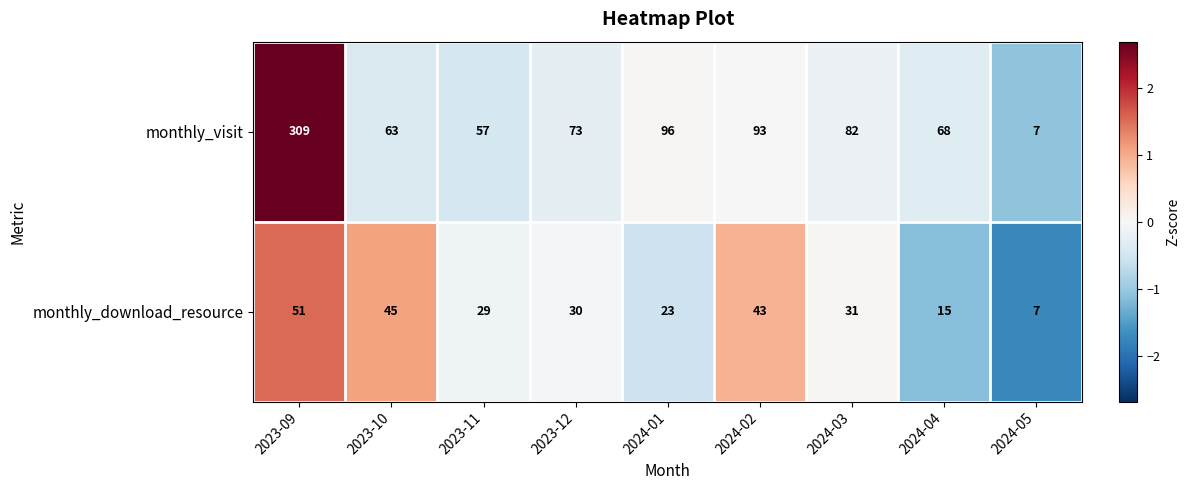

What is the highest value of the monthly_download_resource series?

51